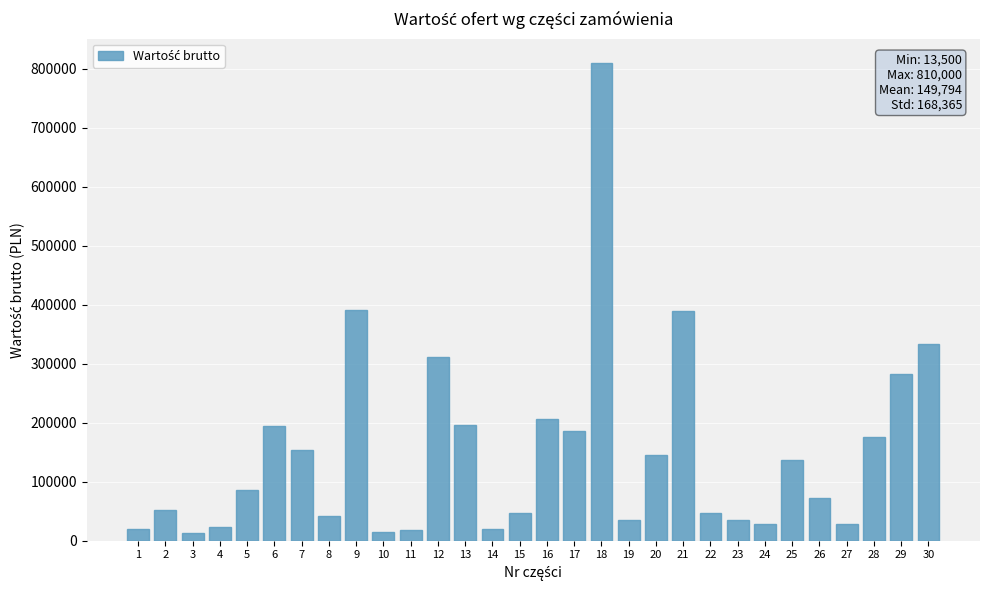

What is the difference between the values at 4 and 9?

367672